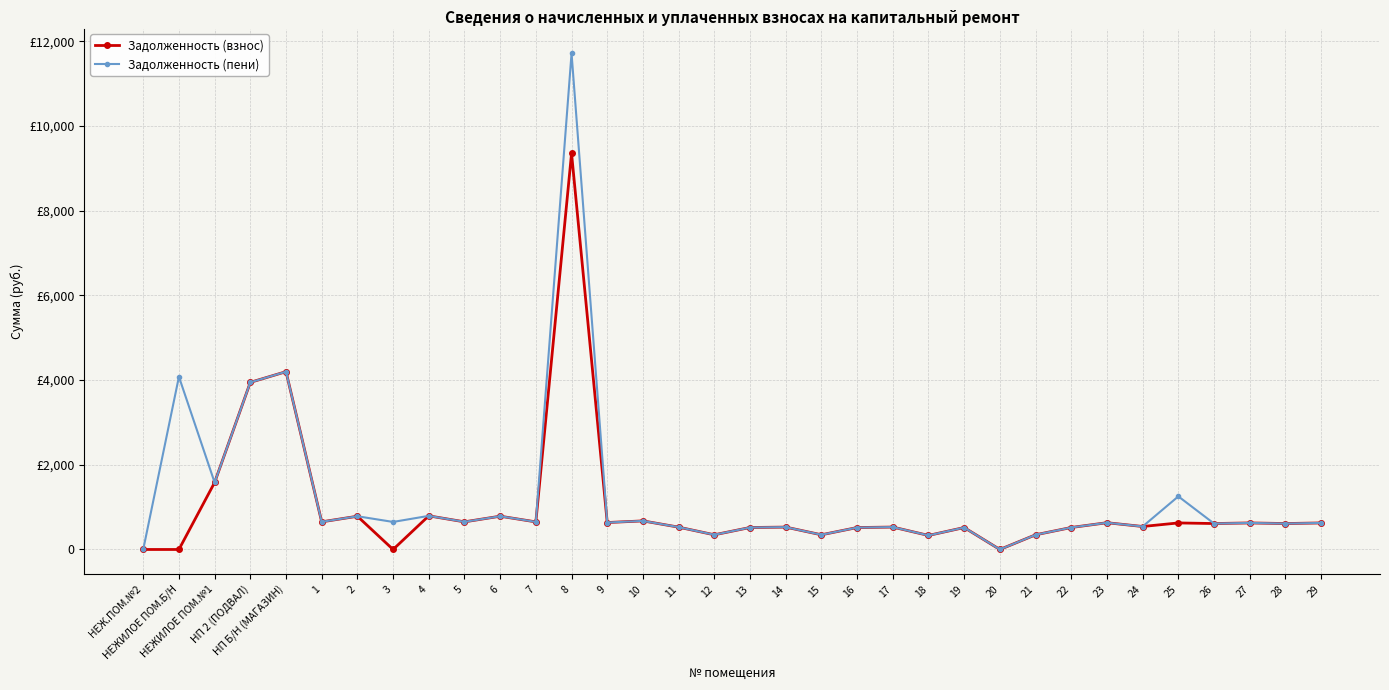

Which label corresponds to the smallest value in the chart?

НЕЖ.ПОМ.№2